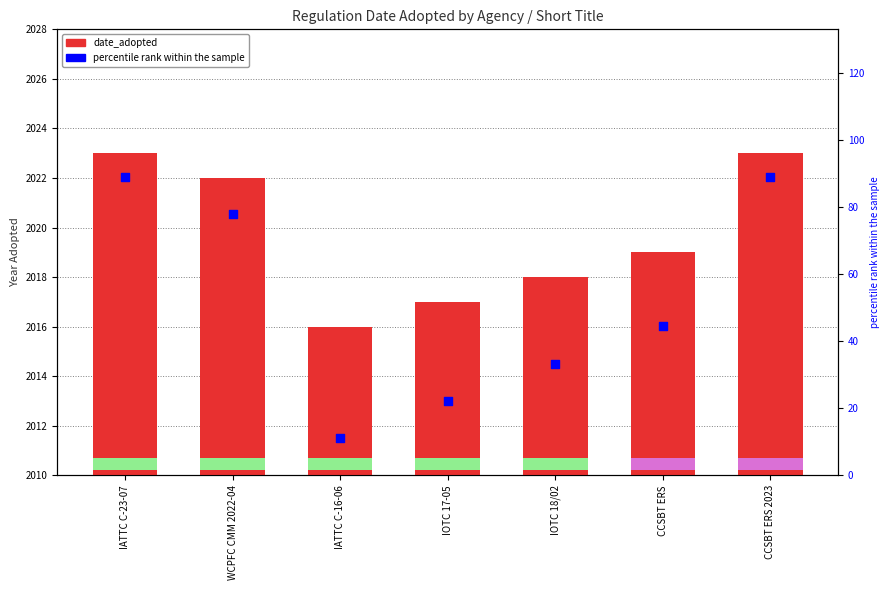

Which series has the widest spread of Y values?

percentile rank within the sample